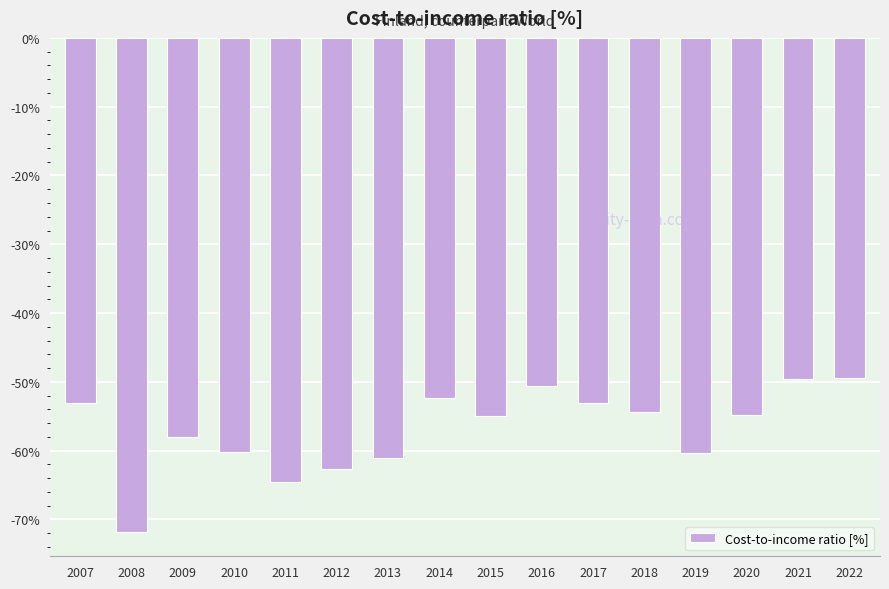

How many data points does each series have?

16